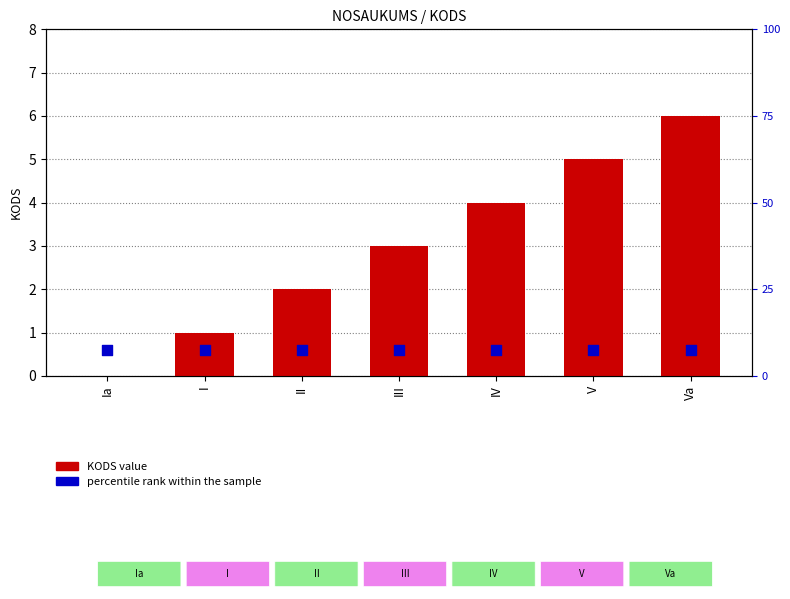

Is the value of percentile rank within the sample at Va greater than the value of KODS value at II?

Yes